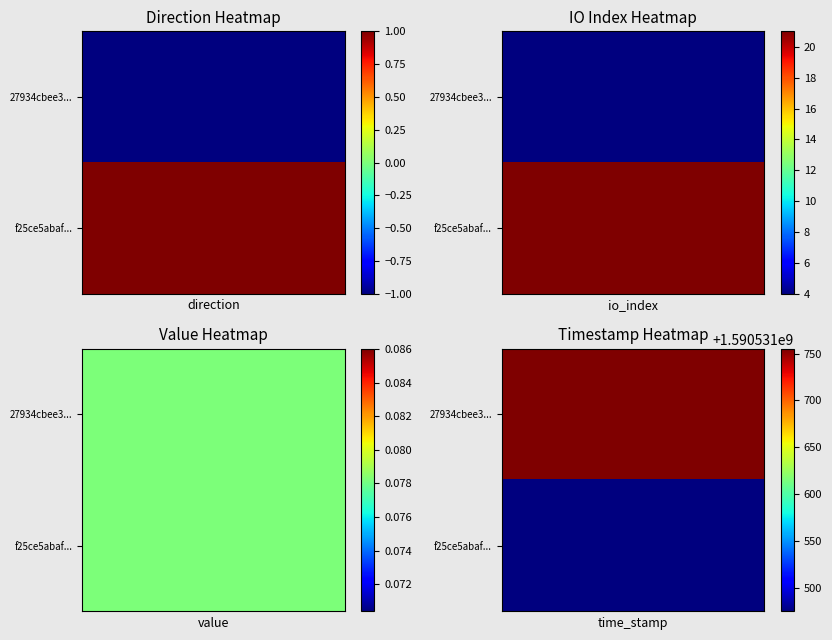

Rank the series by their average value, from highest to lowest.

27934cbee3d86847d98d25718f478daacda9c13, f25ce5abaf14cd5d8c2274fbc37ca60a4ff1956